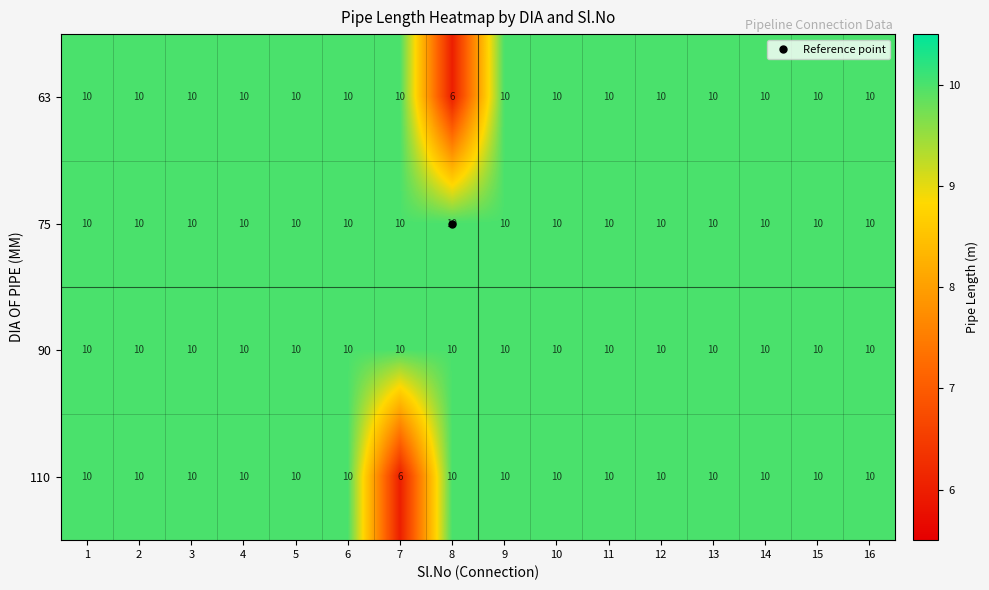

What is the sum of the 63 values at 5 and 15?

20